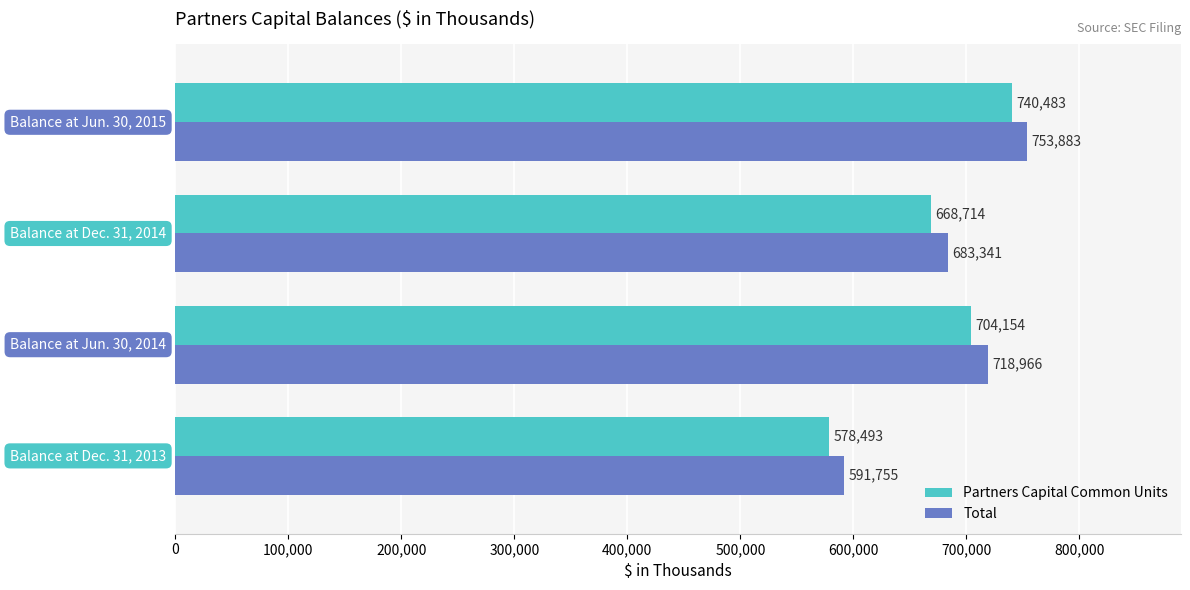

What is the minimum value for Partners Capital Common Units?

578493